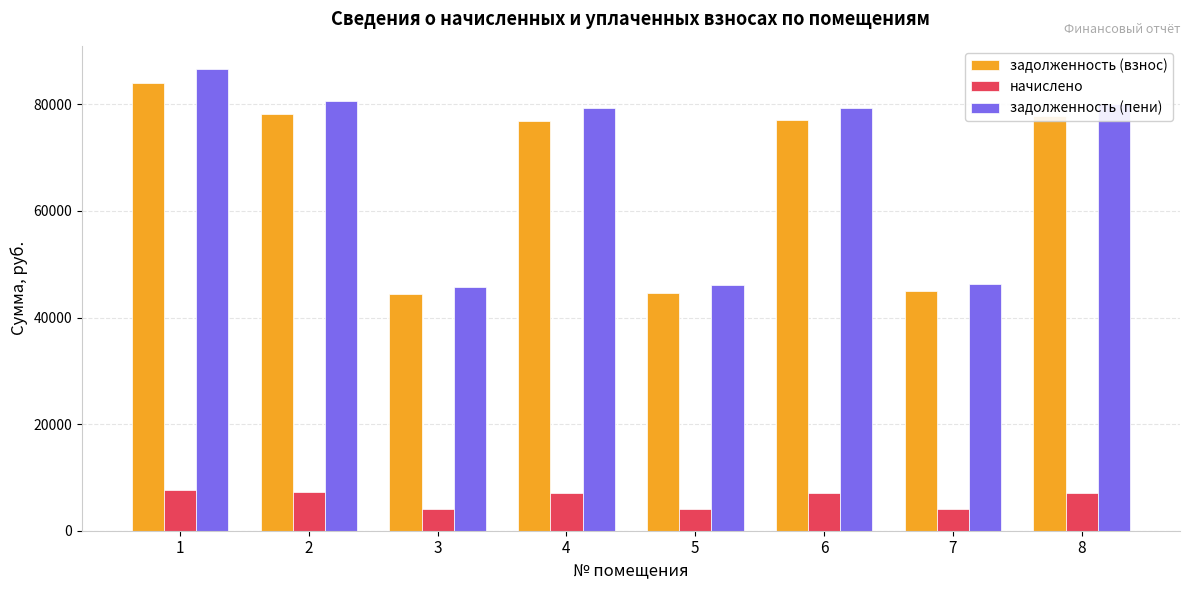

Which series has the widest spread of values?

задолженность (пени)